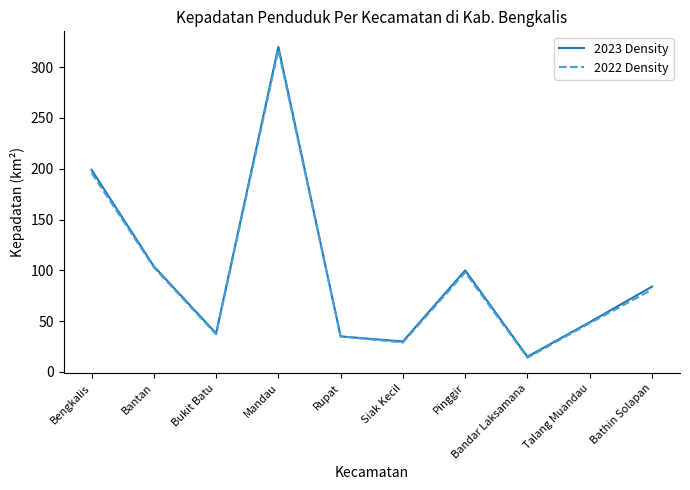

What is the total value across all series at Mandau?

637